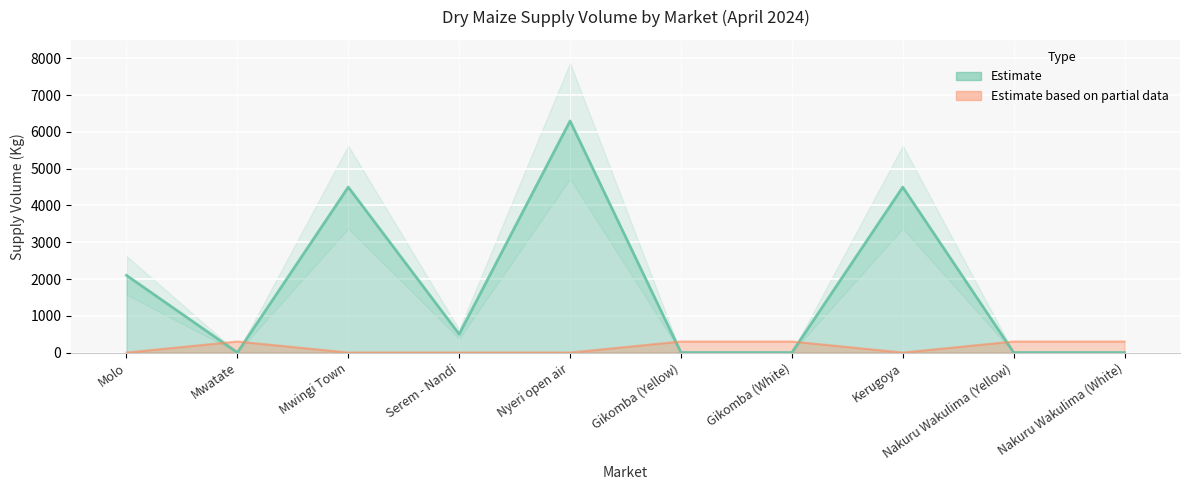

The value at Serem - Nandi is 125. True or false?

False